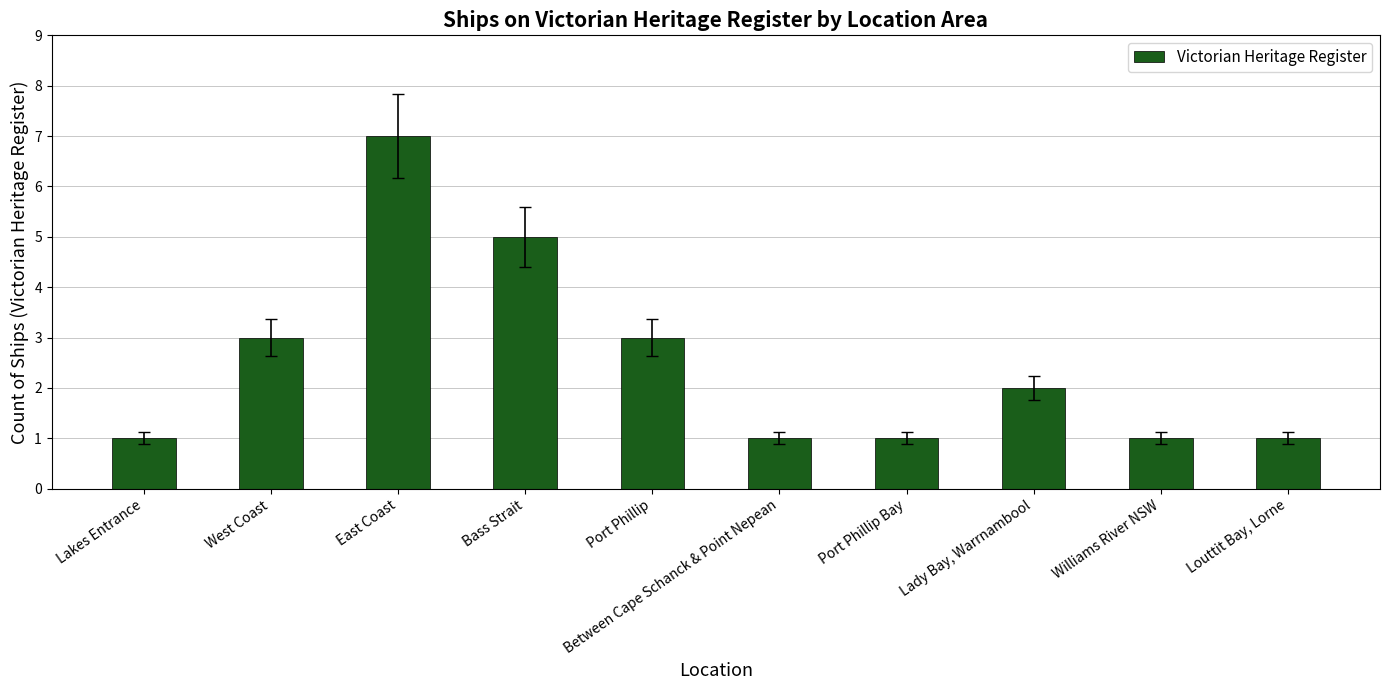

What is the maximum value shown in the chart?

7